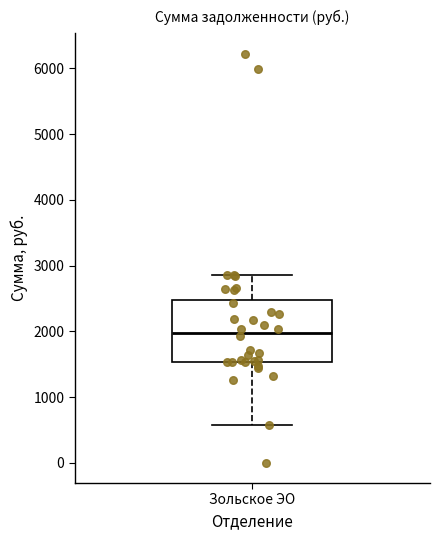

Read this box plot against the y-axis: the position of the median line, the range covered by the box, and the ends of both whiskers. The values are not printed on the chart, so give them approximately, as read against the axis.

median 2000, box 1500 to 2500, whiskers 600 to 2900